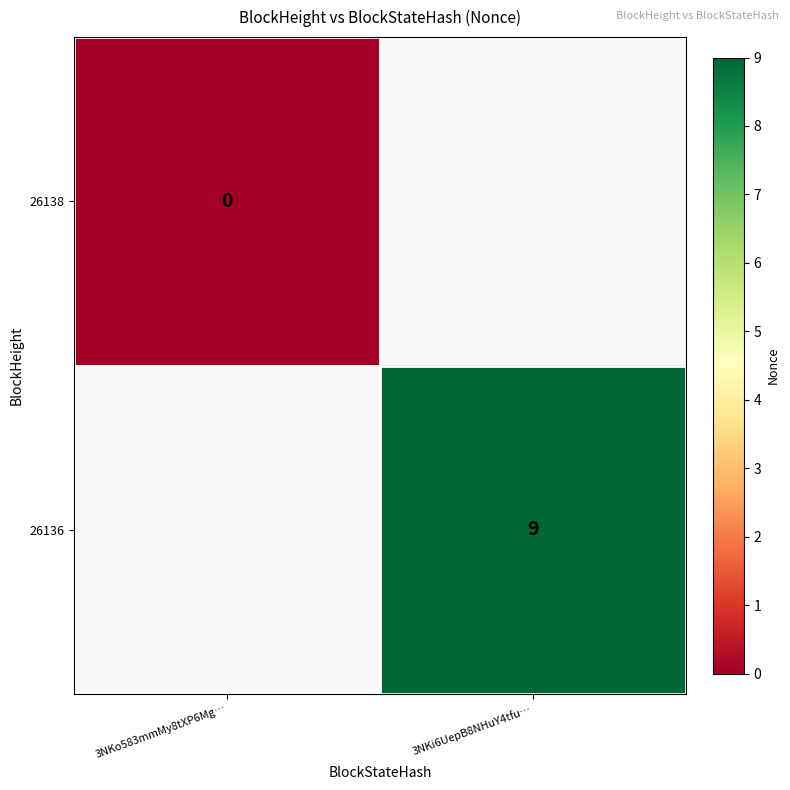

How many data points does each series have?

2